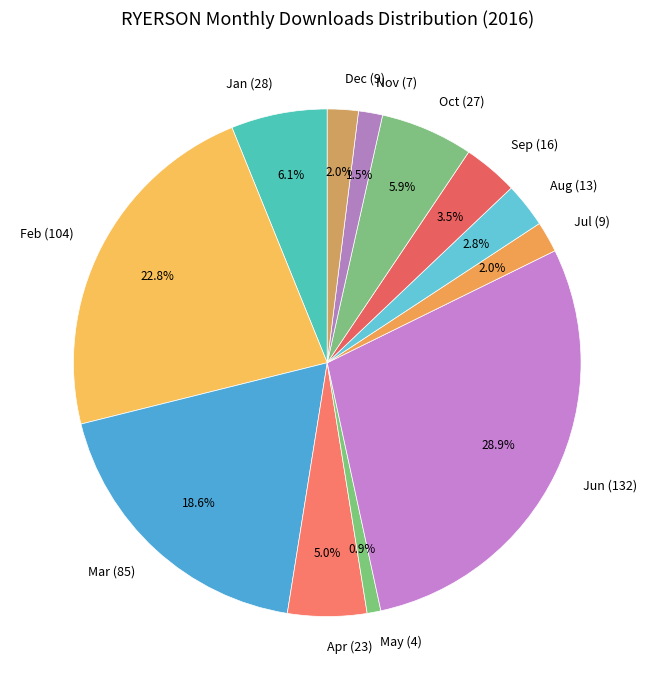

Is there any slice that represents more than half of the pie?

No